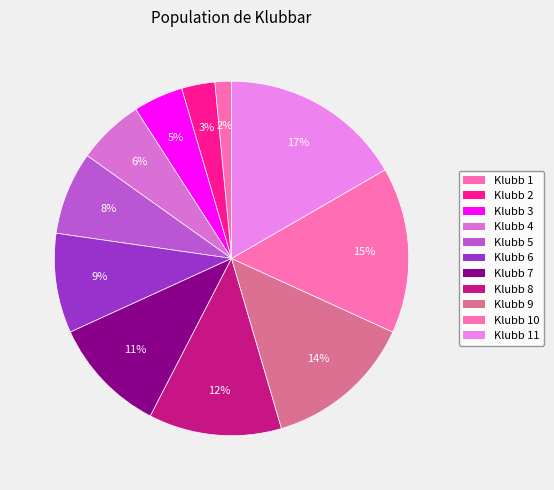

To the nearest percent, what percentage of the pie is Klubb 1?

2%